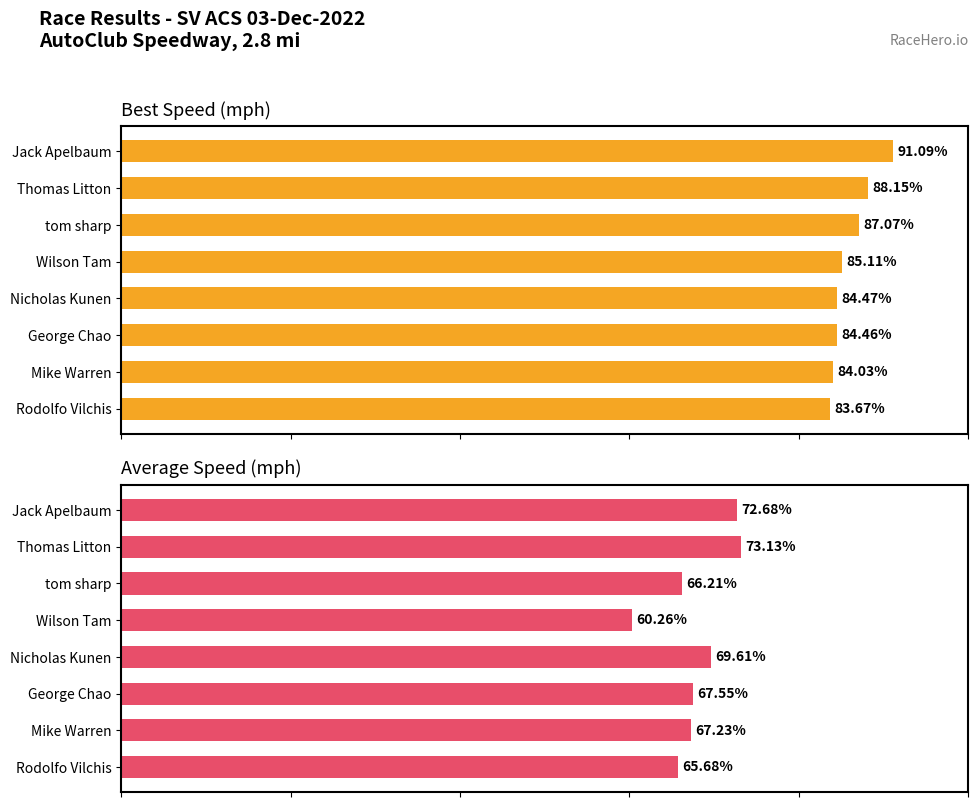

How many groups of bars are there?

8